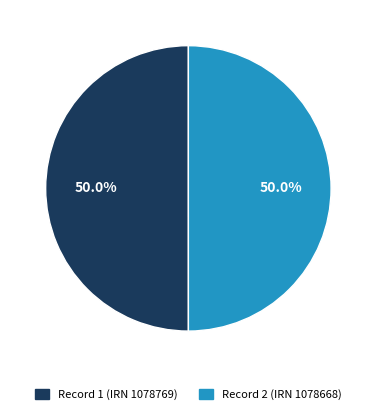

To the nearest percent, what is the average slice percentage?

50%